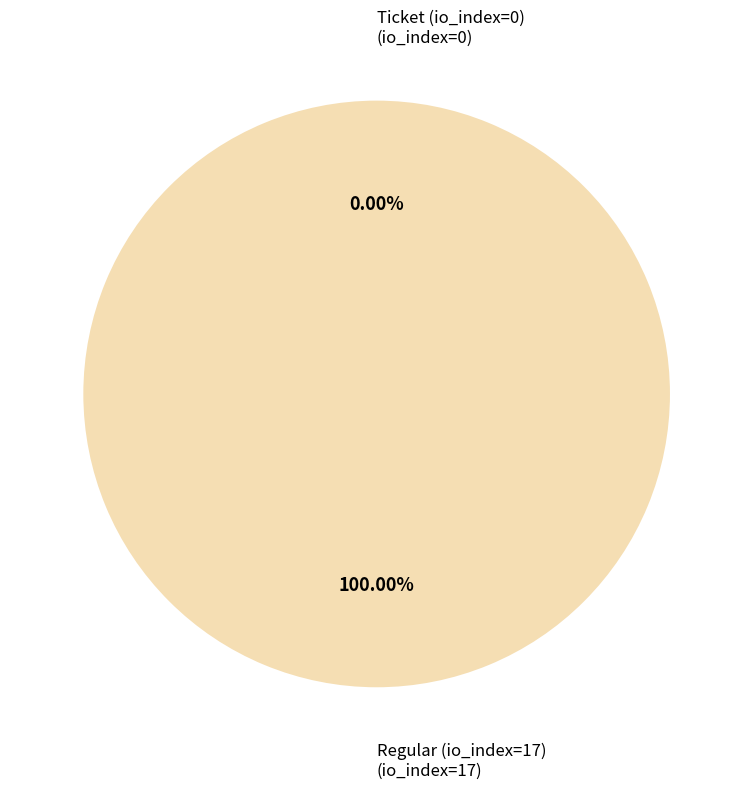

Is it true that Ticket (io_index=0) is 0% of the pie?

True